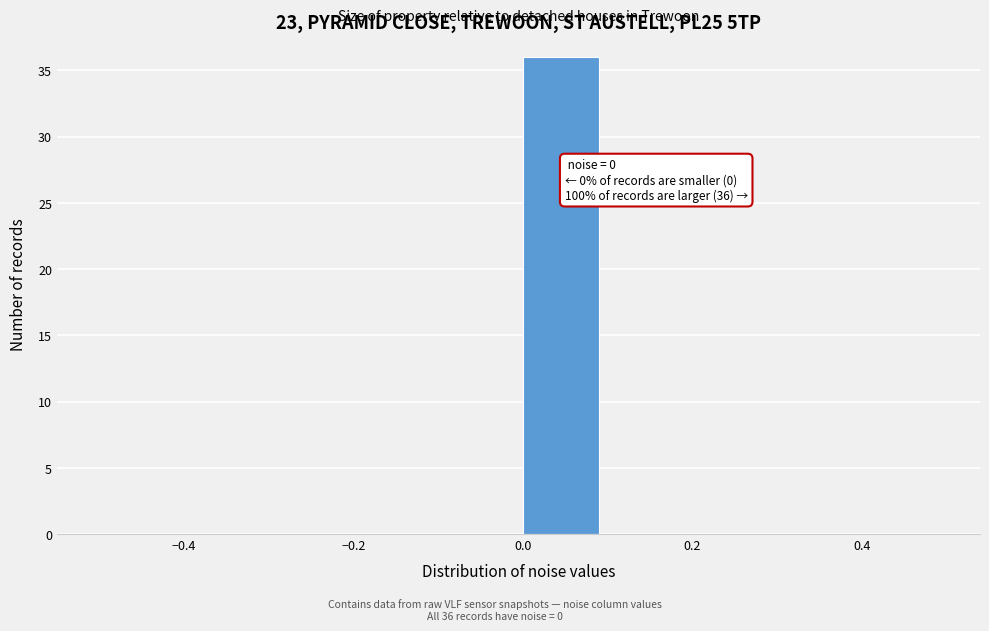

Which range on the x-axis has the tallest bar?

0.0 to 0.1